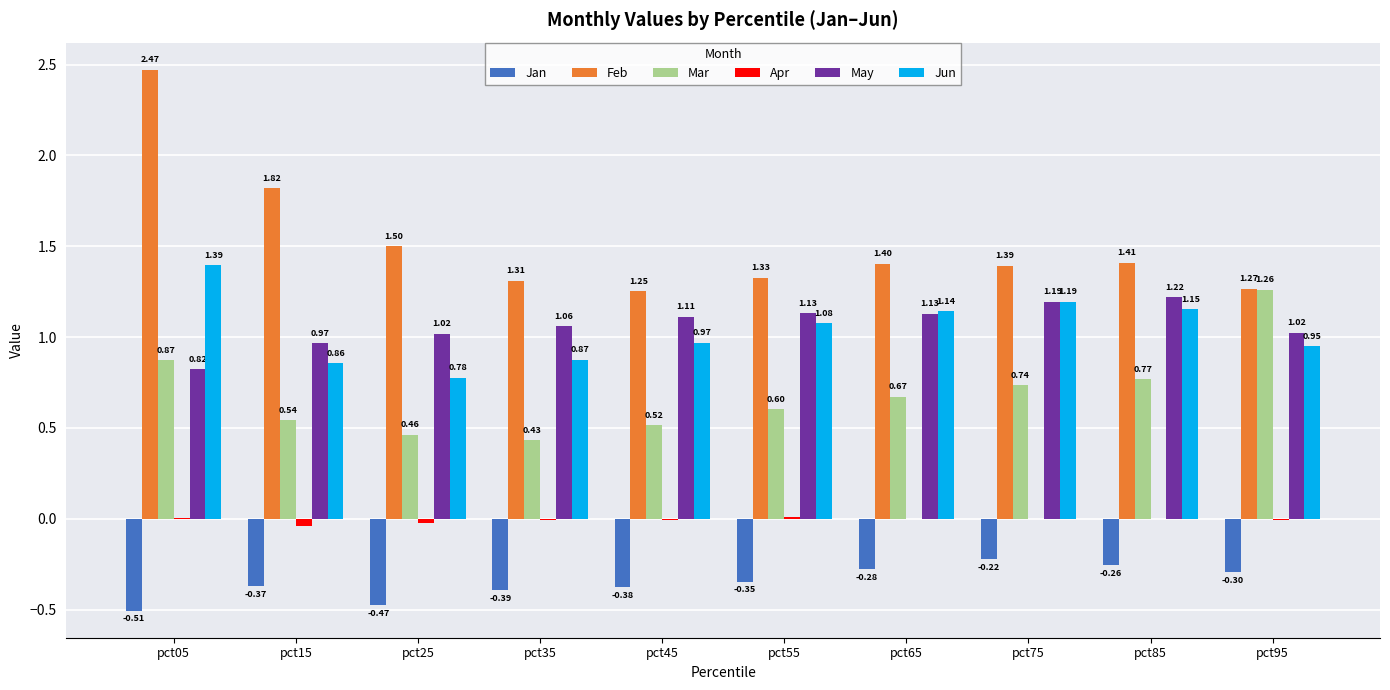

Between pct25 and pct75, which series saw the biggest shift?

Jun